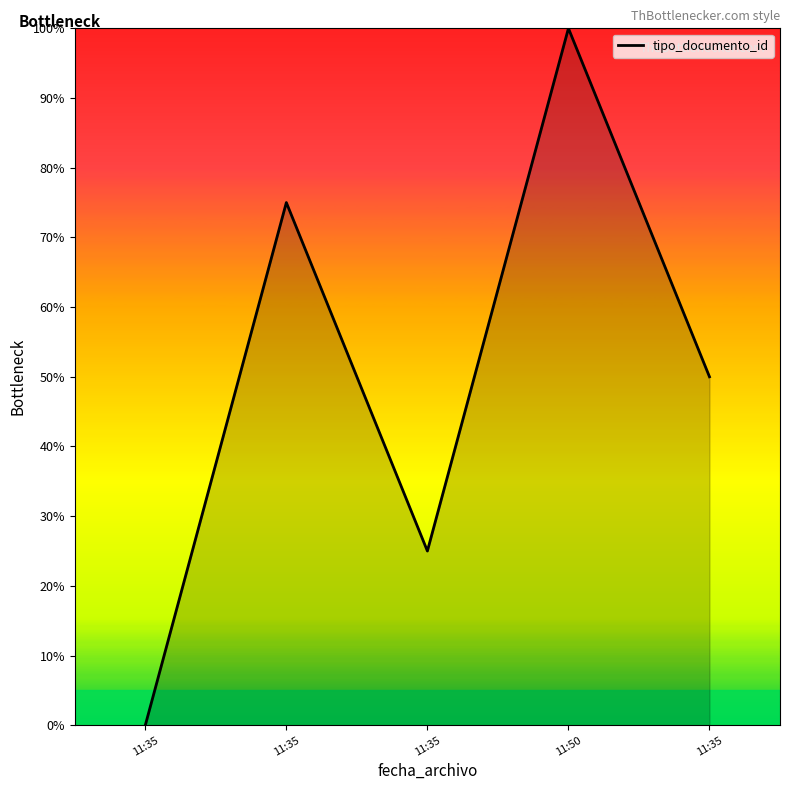

How many interior local peaks (higher than both neighbors) does the data have?

2